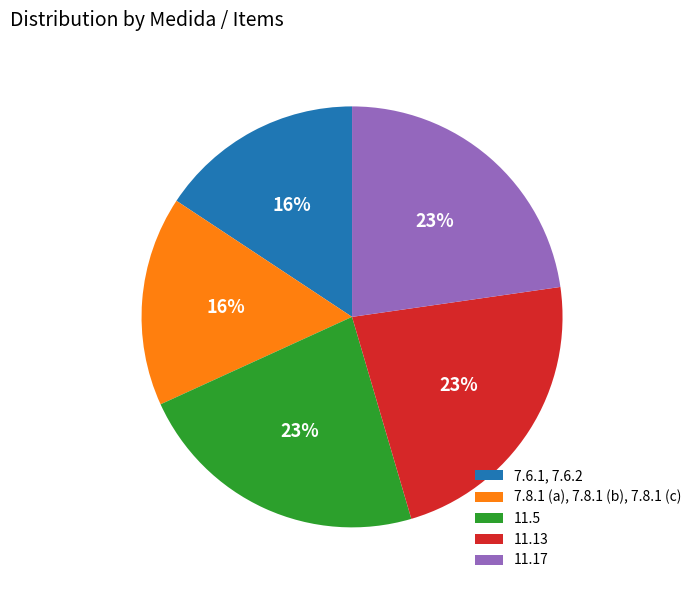

Is it true that 7.8.1 (a), 7.8.1 (b), 7.8.1 (c) is 16% of the pie?

True